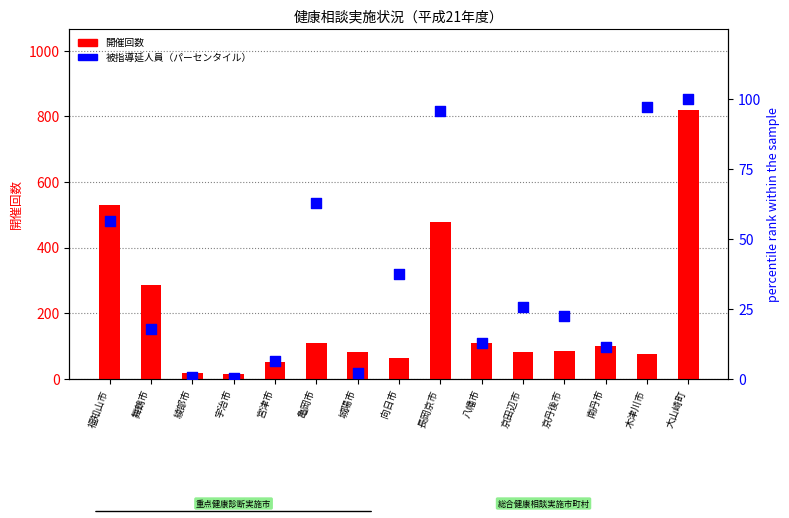

Which series reaches the minimum Y coordinate?

被指導延人員（パーセンタイル）